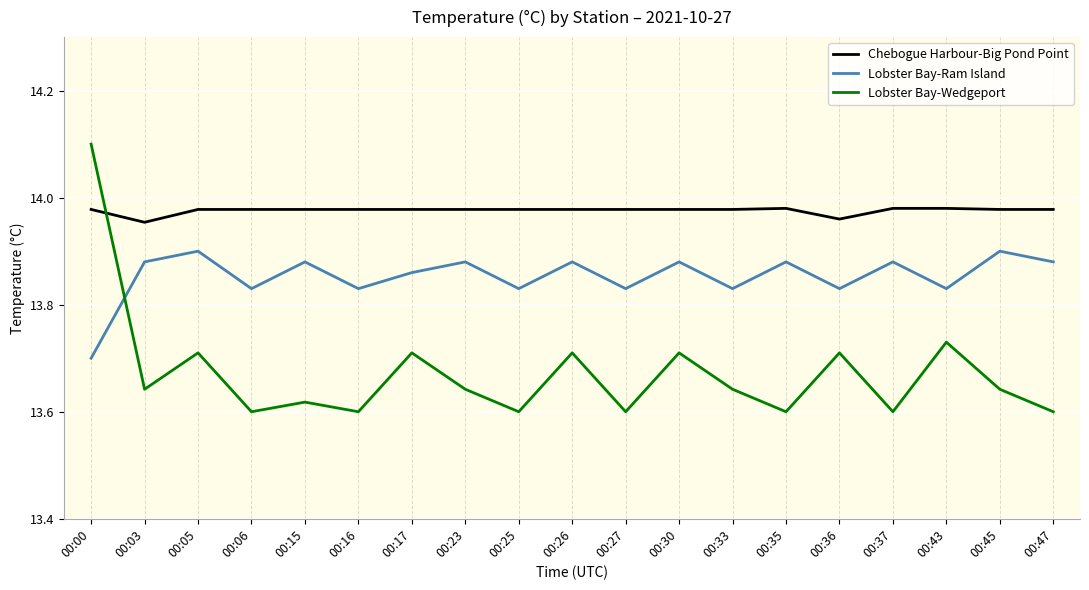

What are all the series names shown in the legend?

Chebogue Harbour-Big Pond Point, Lobster Bay-Ram Island, Lobster Bay-Wedgeport